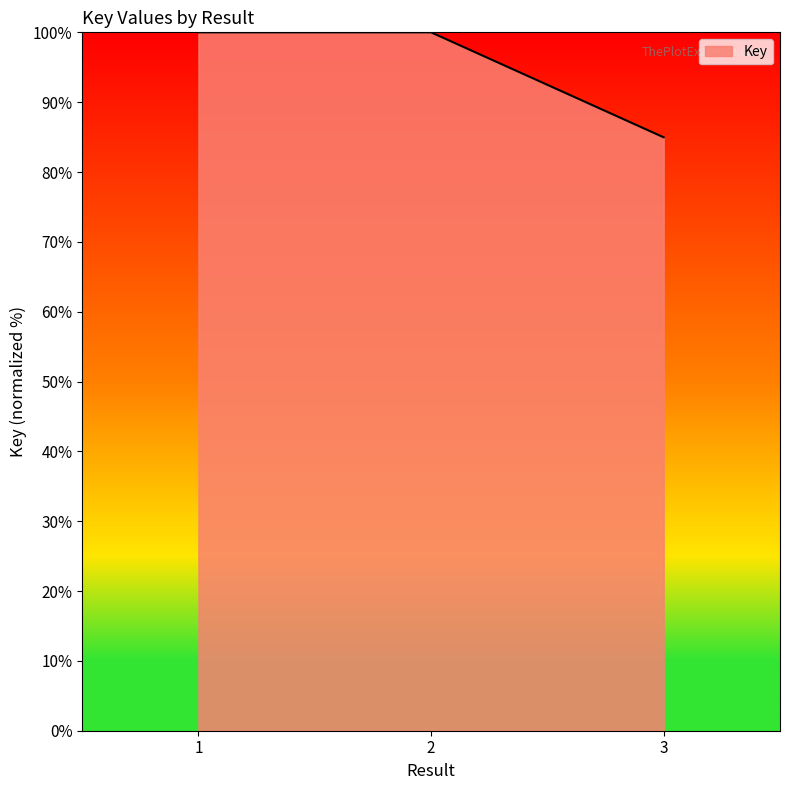

Count the number of data series in this chart.

1